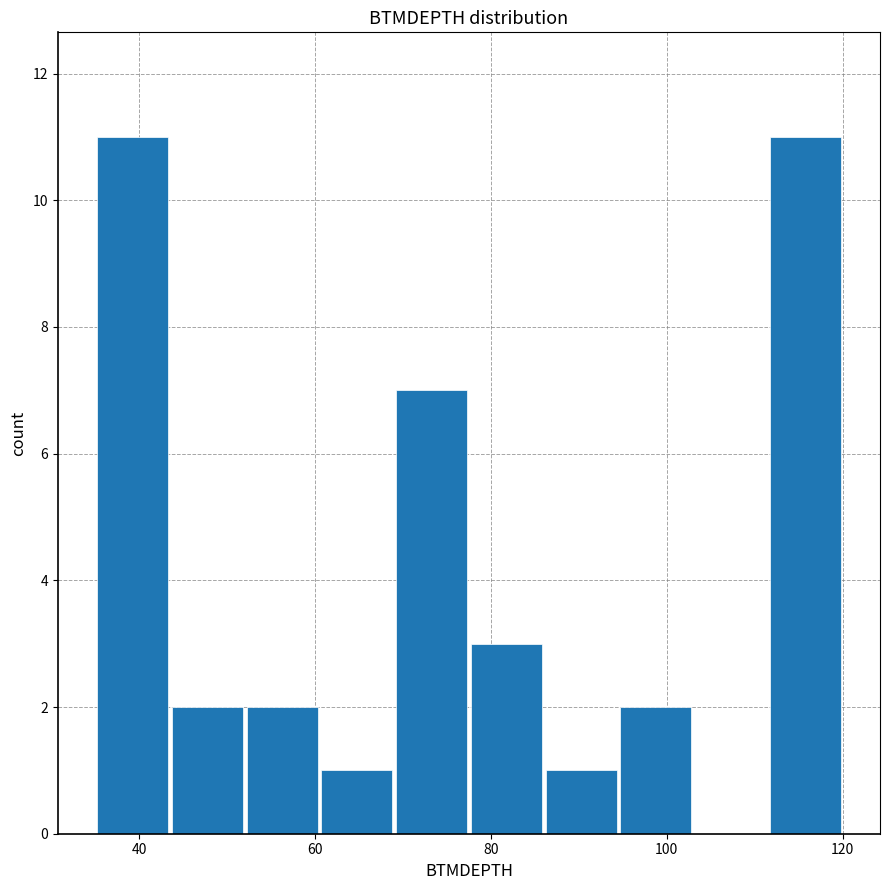

Reading left to right, list every bar in this chart as the range it spans on the x-axis followed by its height. Neither the bar edges nor the heights are printed on the chart, so give them approximately, as read against the axes.

35.0 to 43.5: 11
43.5 to 52.0: 2
52.0 to 60.5: 2
60.5 to 69.0: 1
69.0 to 77.5: 7
77.5 to 86.0: 3
86.0 to 94.5: 1
94.5 to 103.0: 2
103.0 to 111.5: 0
111.5 to 120.0: 11